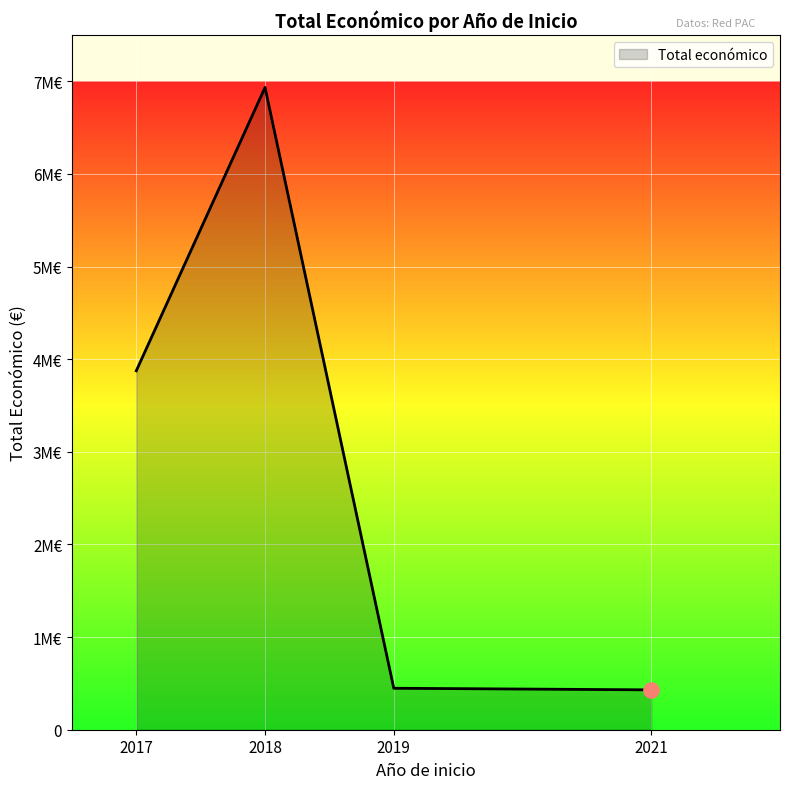

Between 2018 and 2021, which is larger?

2018